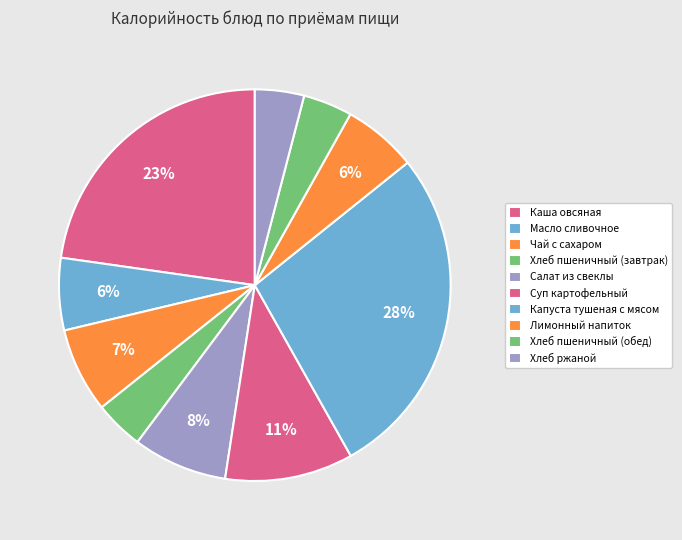

What is the smallest slice in the pie chart?

Хлеб пшеничный (завтрак)